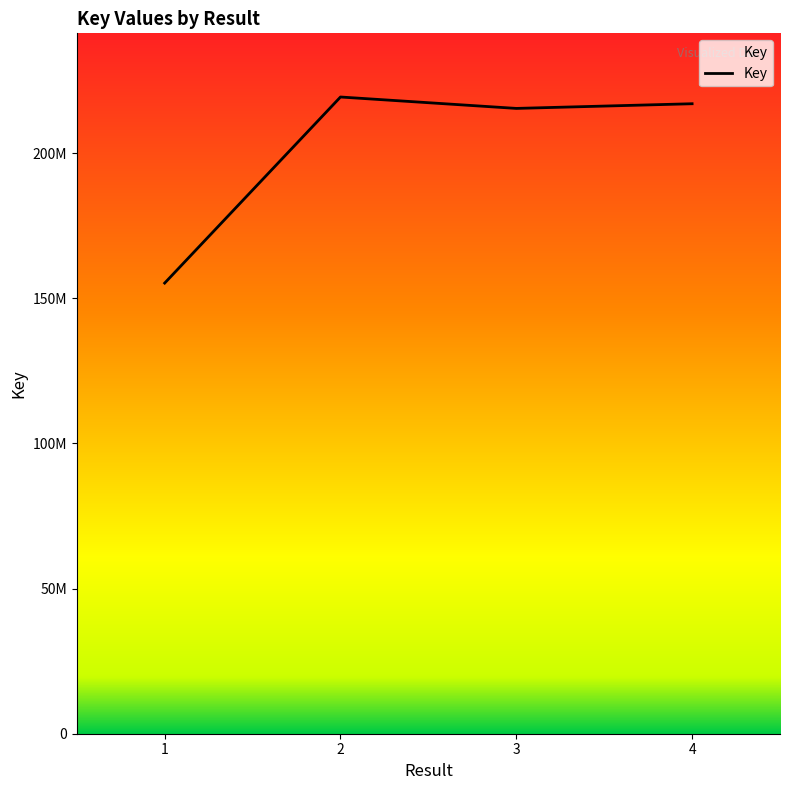

Is this an area chart (filled region under the line)?

Yes